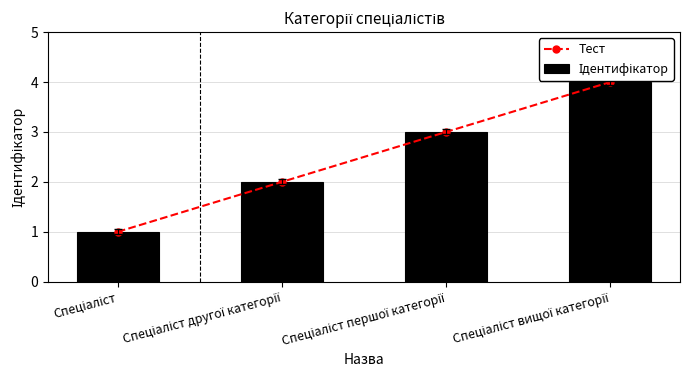

Between Спеціаліст другої категорії and Спеціаліст вищої категорії, which series saw the biggest shift?

Тест